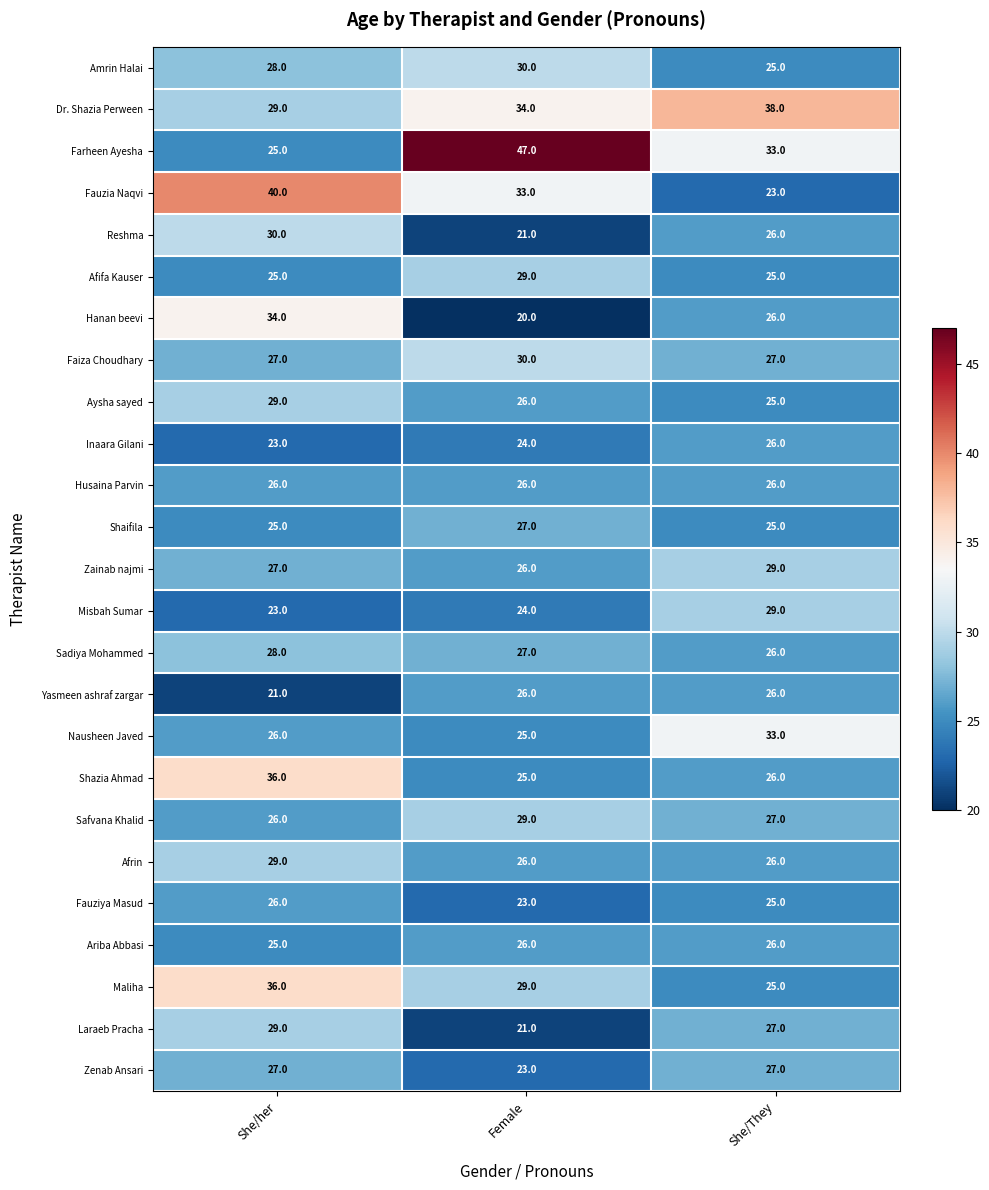

What is the sum of the Fauzia Naqvi values at She/They and Female?

56